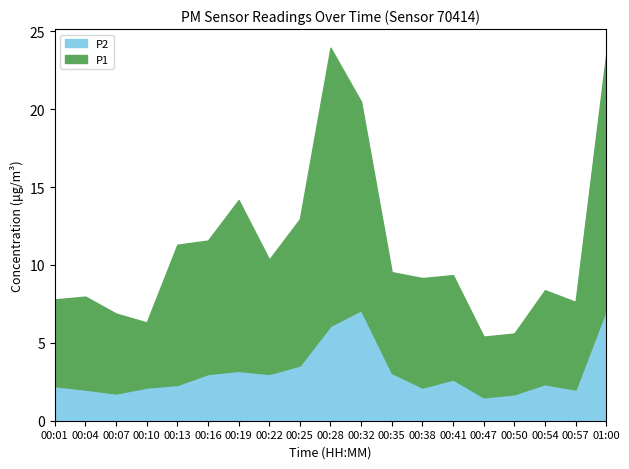

List the labels in order of P1 value, largest first.

00:28, 01:00, 00:32, 00:19, 00:25, 00:13, 00:16, 00:22, 00:38, 00:41, 00:35, 00:54, 00:04, 00:57, 00:01, 00:07, 00:10, 00:47, 00:50